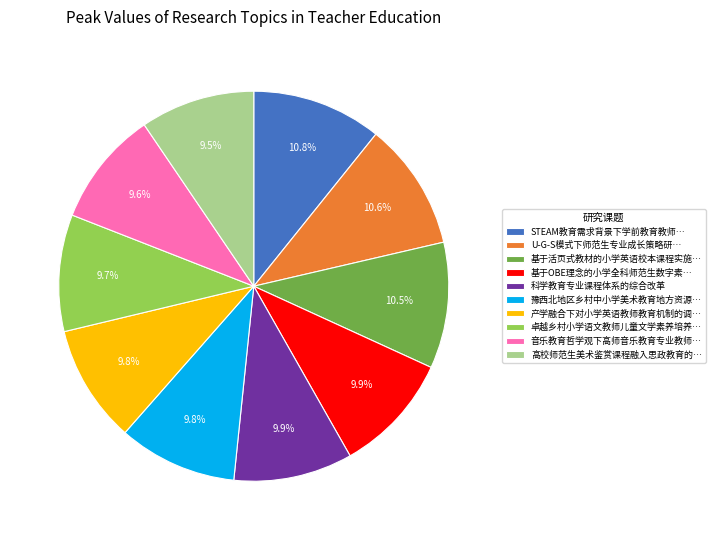

Is there any slice that represents more than half of the pie?

No